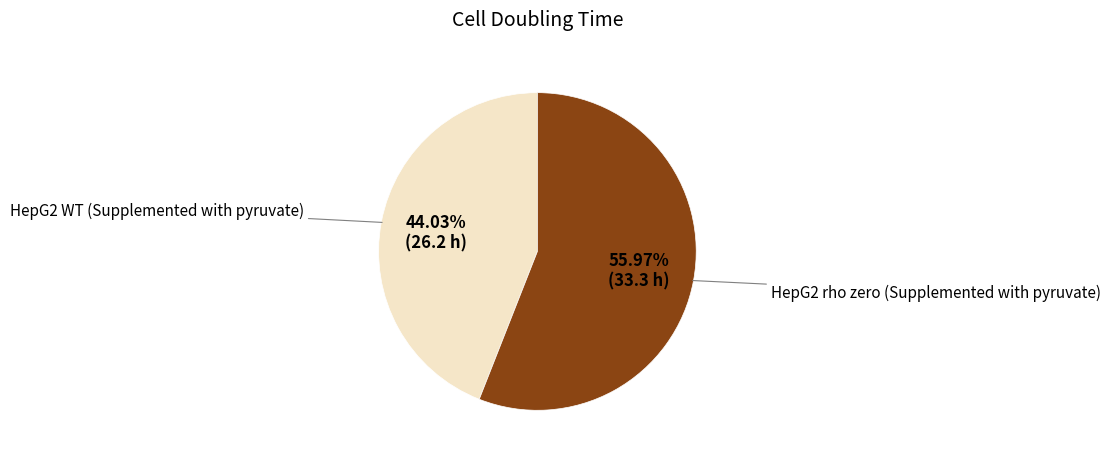

Is there a majority slice in this chart?

Yes